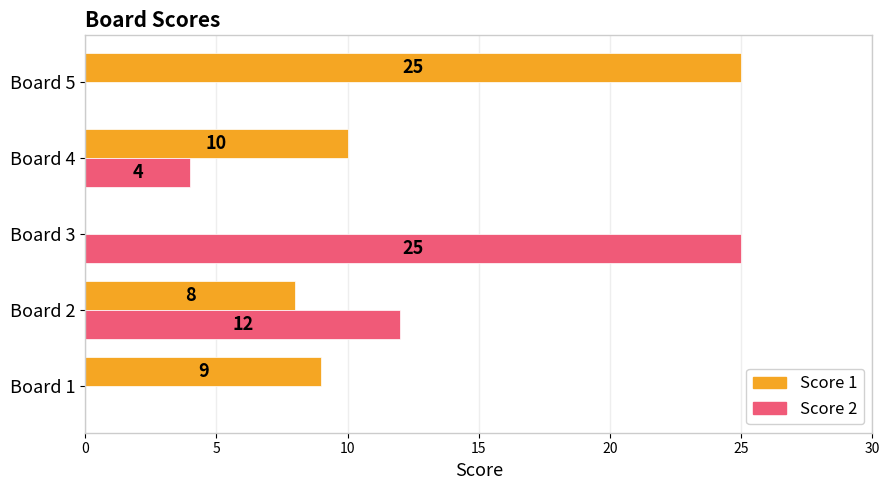

True or false: Score 2 has a value of 9 at Board 3.

False